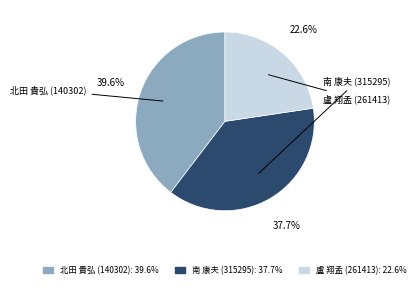

To the nearest percent, what is the difference between the 盧 翔孟 (261413) and 北田 貴弘 (140302) slice percentages?

17%